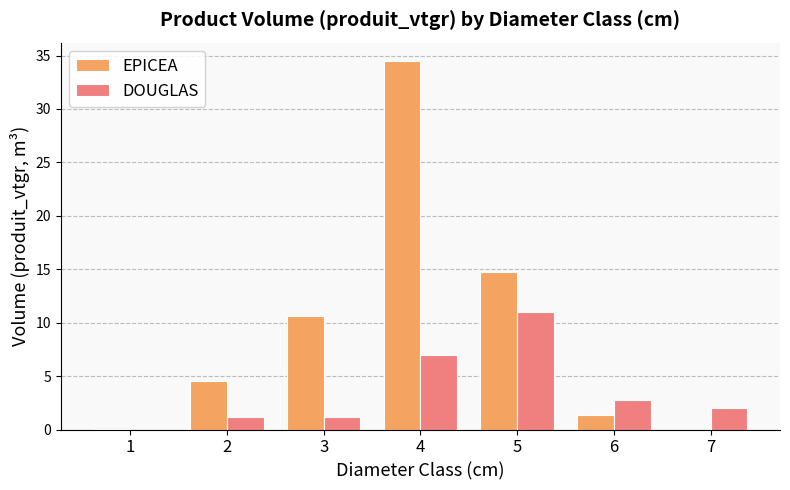

True or false: EPICEA has a value of 0.1 at 1.

True